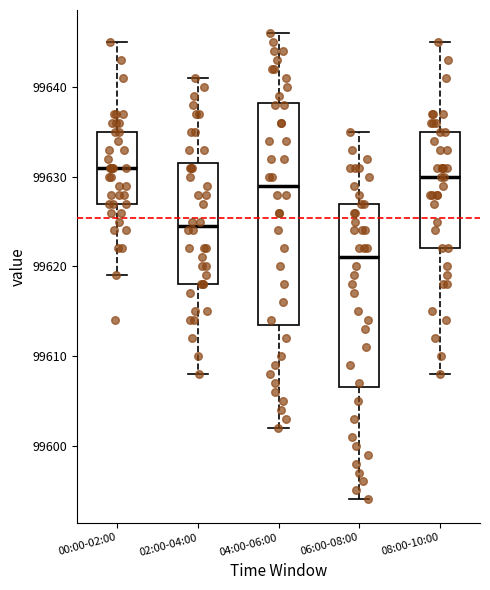

Reading left to right, transcribe this box plot: for each box, give where its median line is, the range the box spans, and where its two whiskers end, as read against the y-axis. The values are not printed on the chart, so give them approximately, as read against the axis.

00:00-02:00: median 99631, box 99627 to 99635, whiskers 99619 to 99645
02:00-04:00: median 99625, box 99618 to 99632, whiskers 99608 to 99641
04:00-06:00: median 99629, box 99614 to 99638, whiskers 99602 to 99646
06:00-08:00: median 99621, box 99607 to 99627, whiskers 99594 to 99635
08:00-10:00: median 99630, box 99622 to 99635, whiskers 99608 to 99645